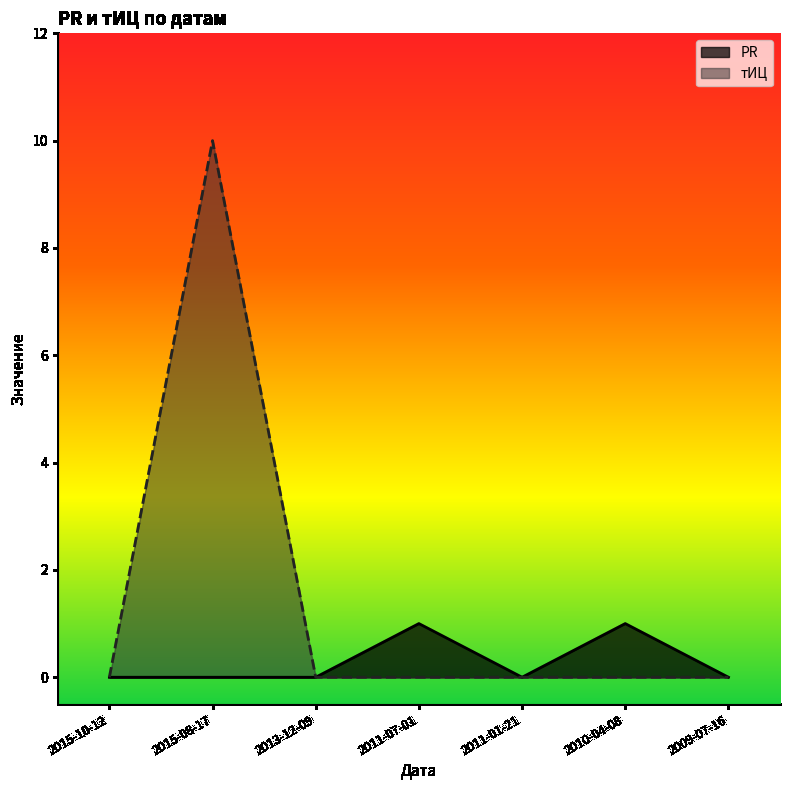

True or false: PR has more than 0 interior local peaks.

True